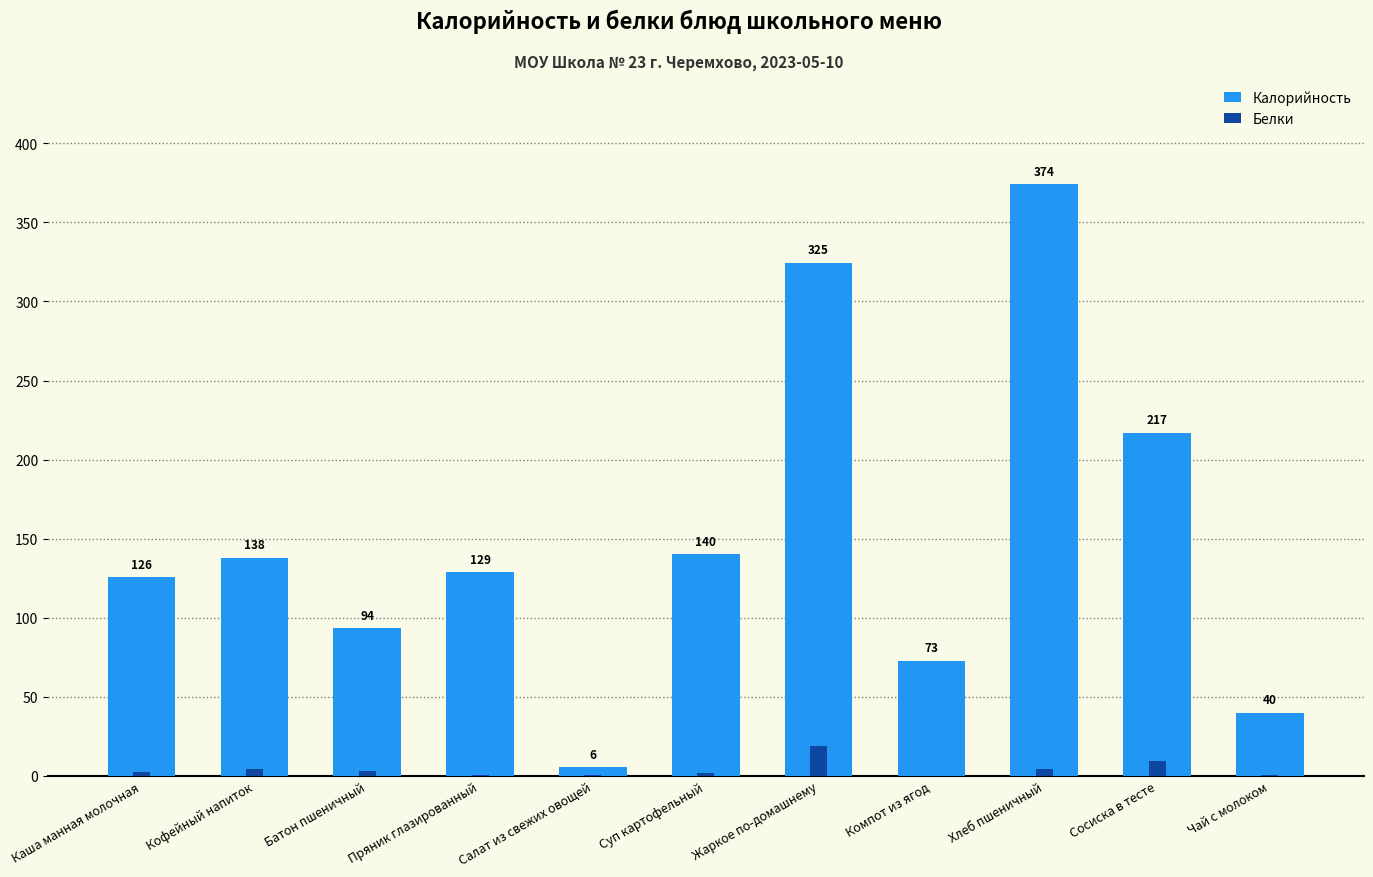

What is the total value across all series at Хлеб пшеничный?

378.5